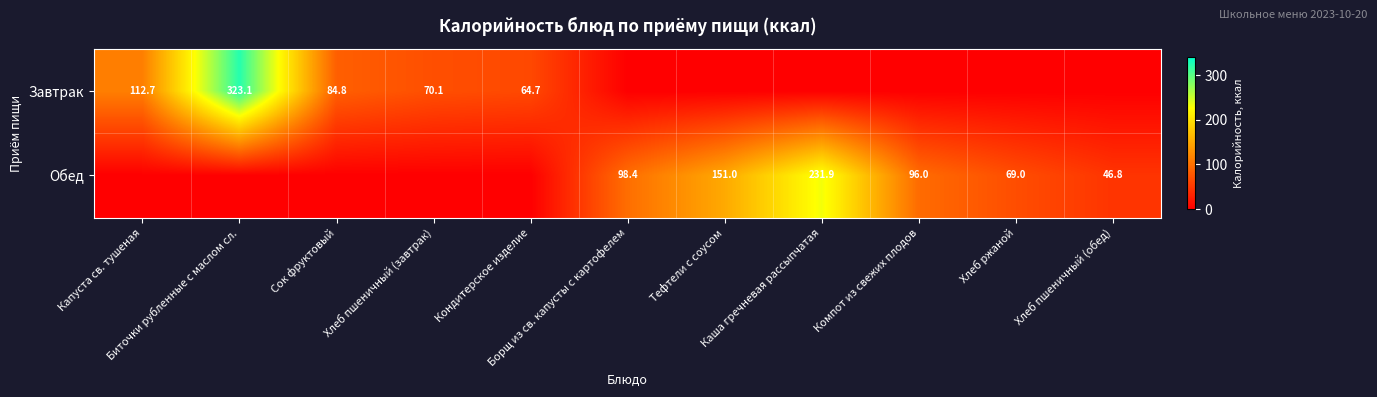

Which label corresponds to the largest value in the chart?

Биточки рубленные с маслом сл.